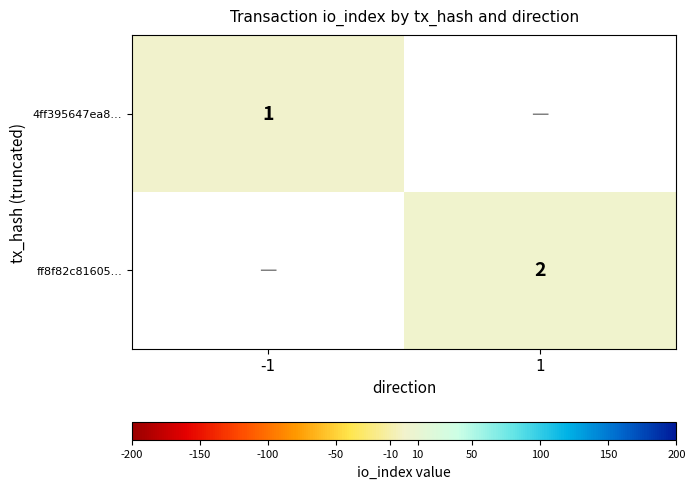

Is it true that 4ff395647ea8… equals 2 at -1?

False